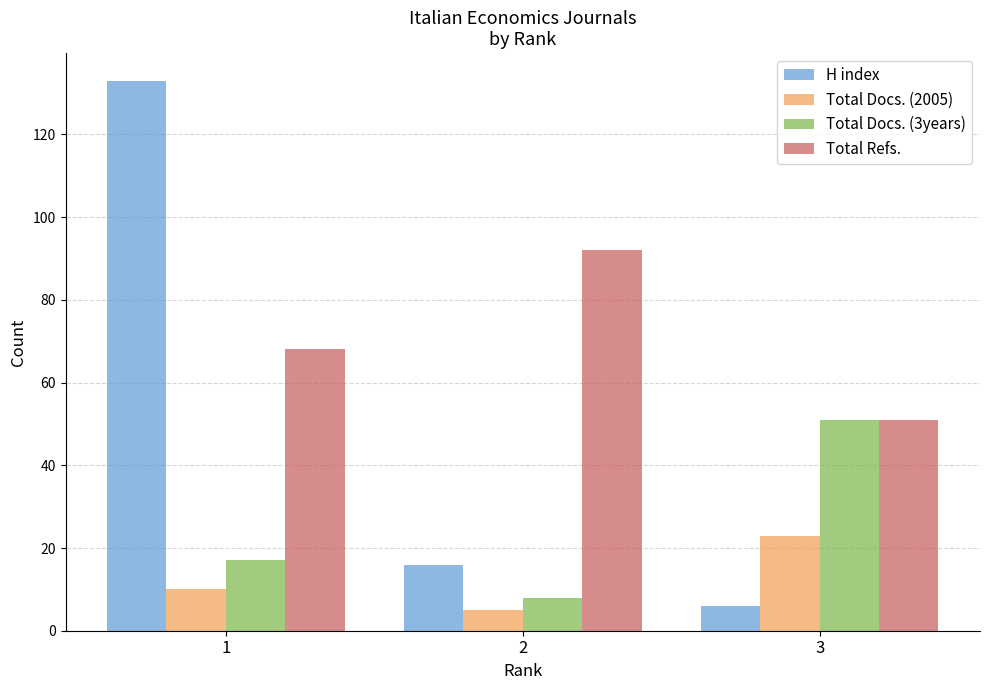

At 2, list the series in order from largest to smallest.

Total Refs., H index, Total Docs. (3years), Total Docs. (2005)